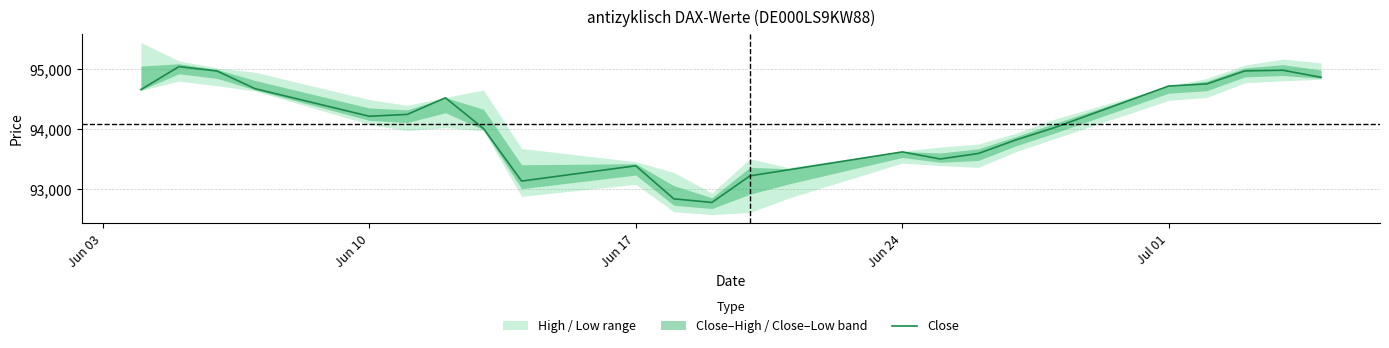

What is the maximum value shown in the chart?

95047